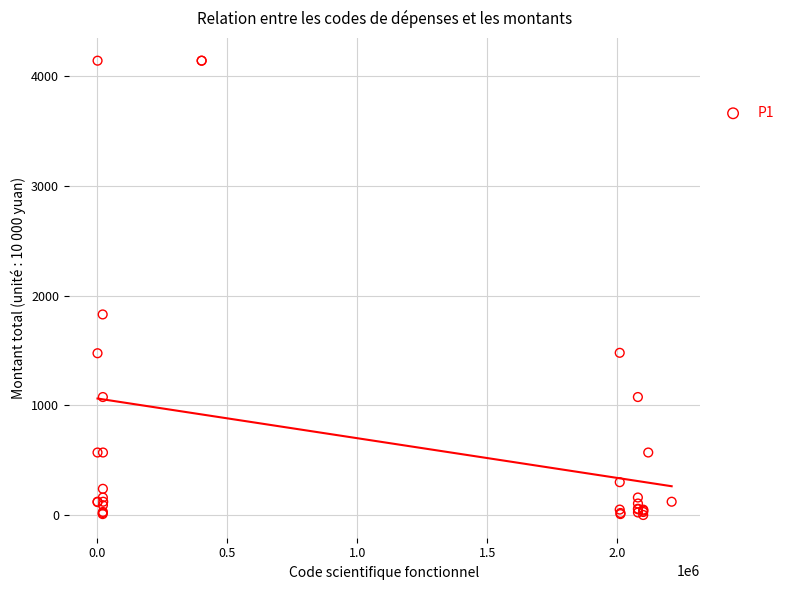

What Y value in the scatter plot is closest to 2072?

1829.8